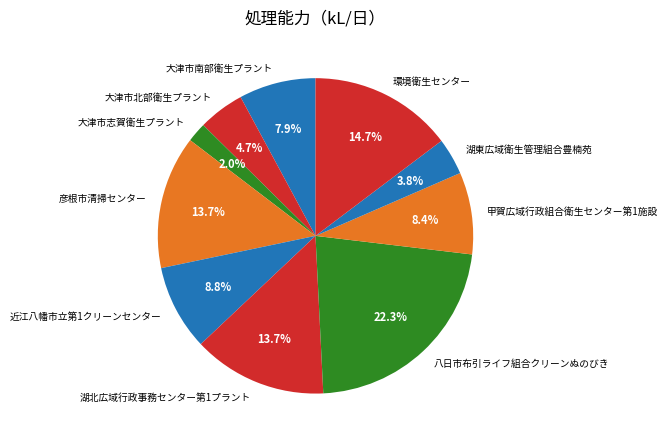

The 大津市南部衛生プラント slice represents 17% of the pie. True or false?

False